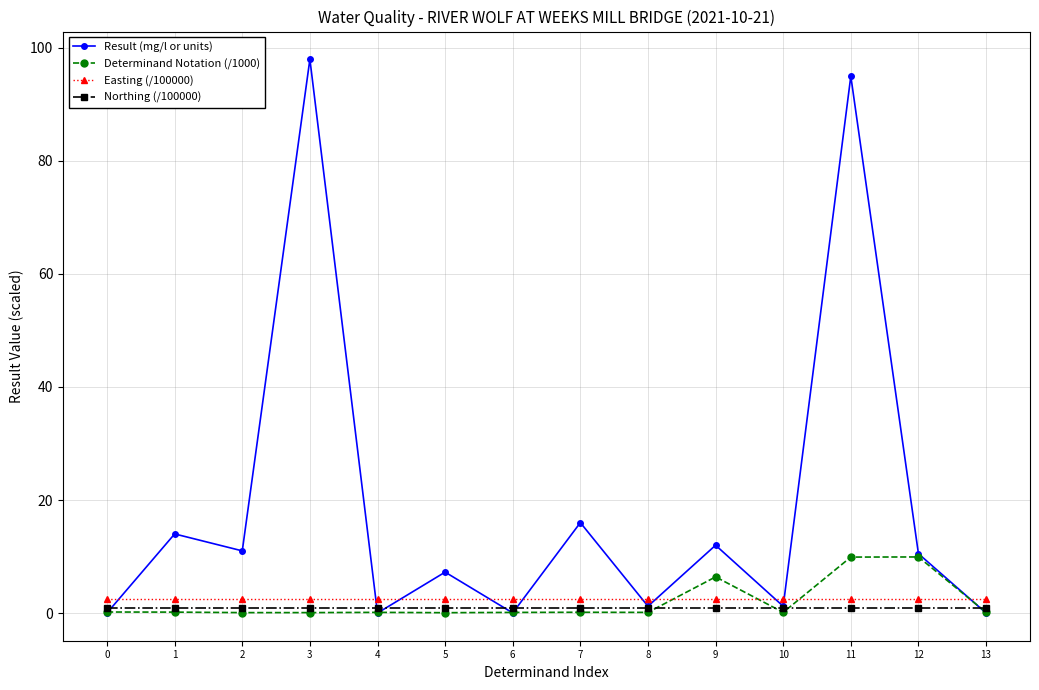

Is it true that Result (mg/l or units) equals 23.4 at 7?

False